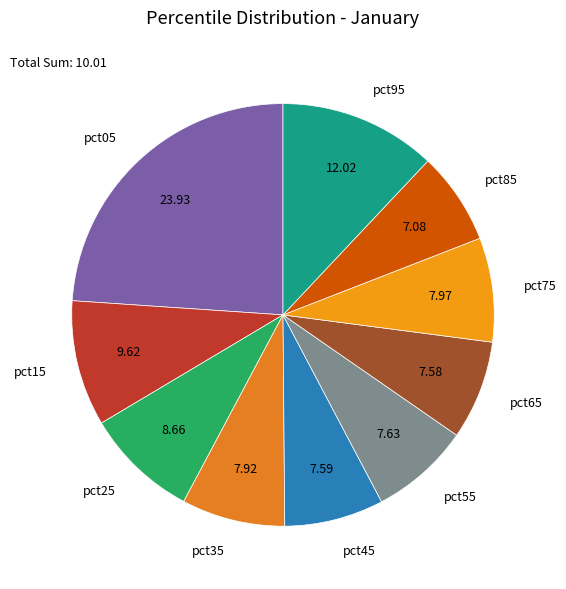

Is pct65 the majority of the pie?

No